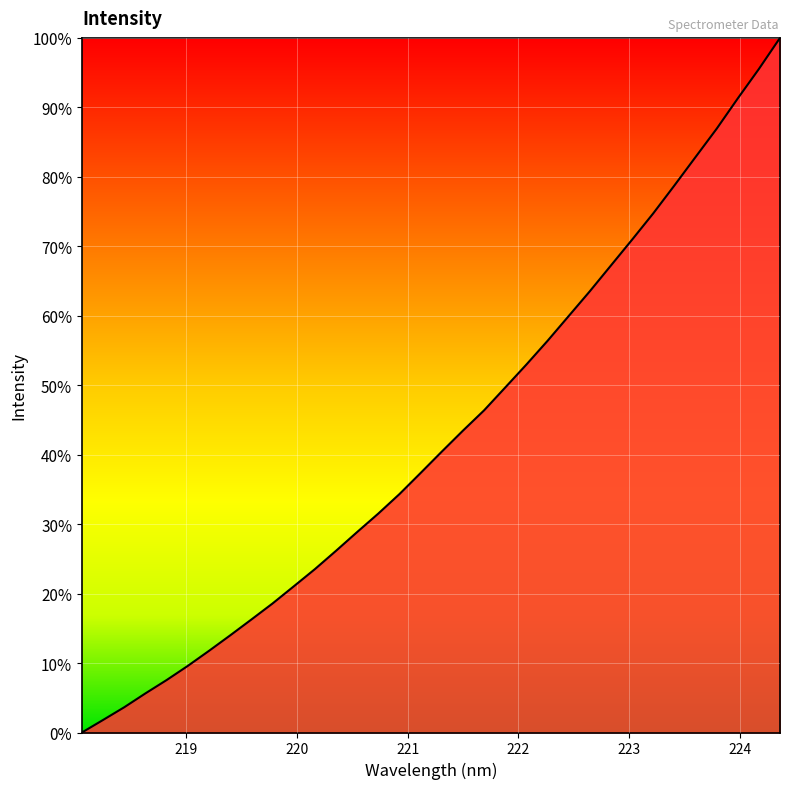

What is the maximum value shown in the chart?

100.0